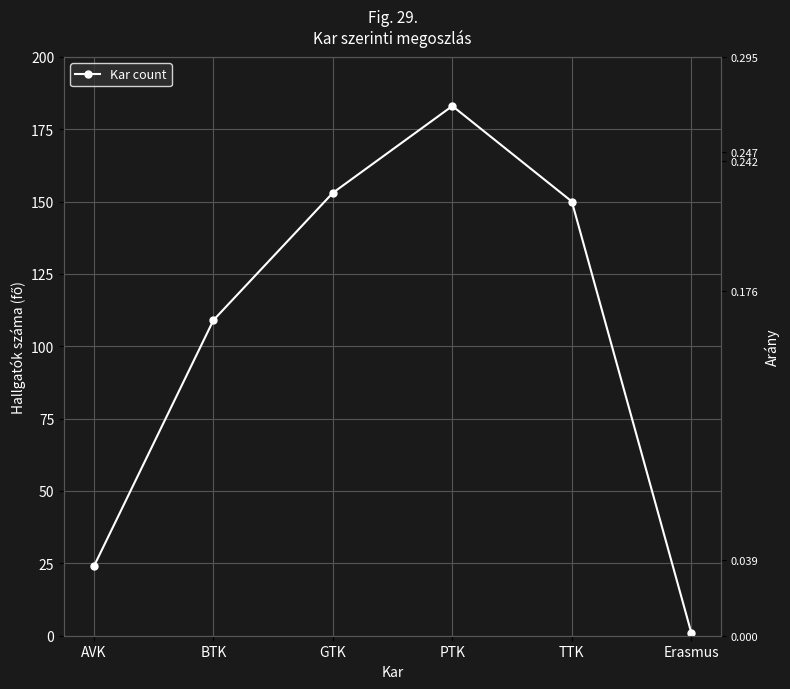

At which label is the value closest to 92?

BTK